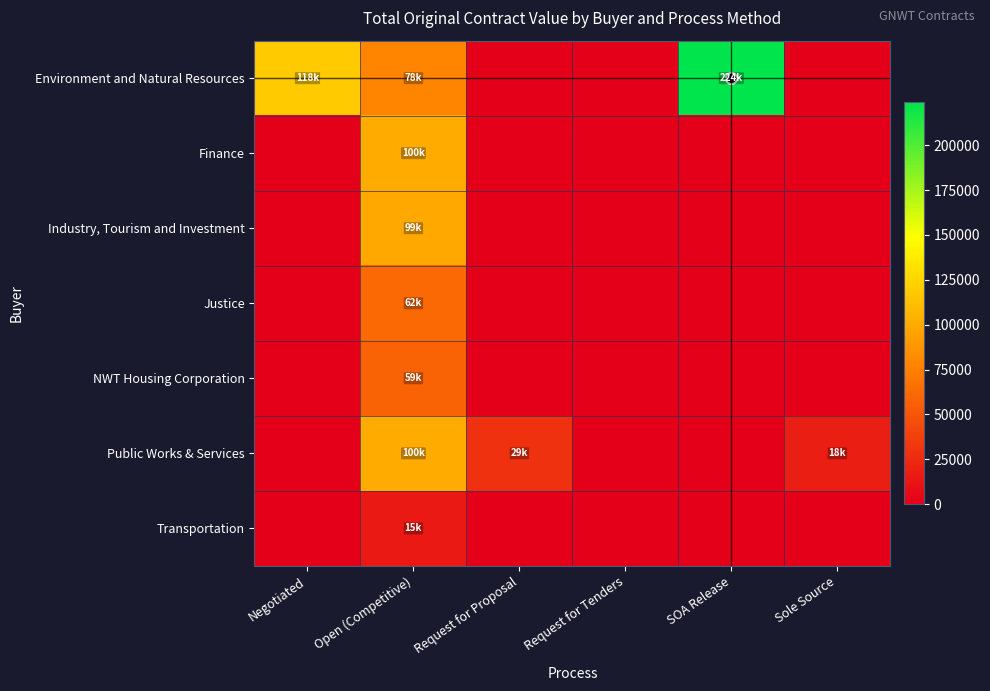

What is the total value across all series at Open (Competitive)?

512327.6